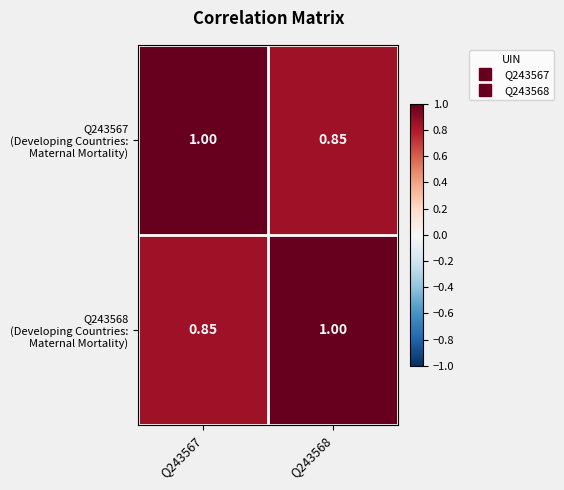

At how many categories does at least one series exceed 0?

2